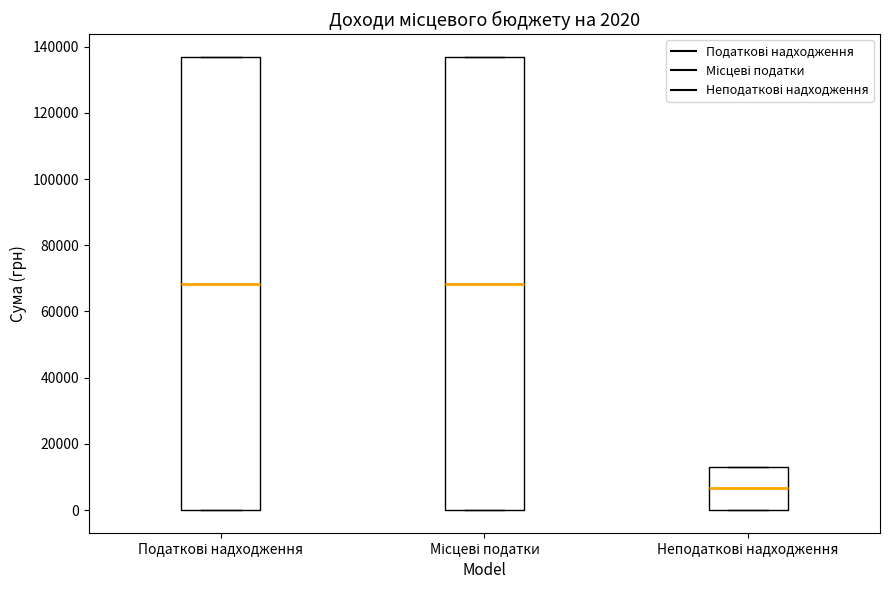

Which box's median line is the lowest?

Неподаткові надходження